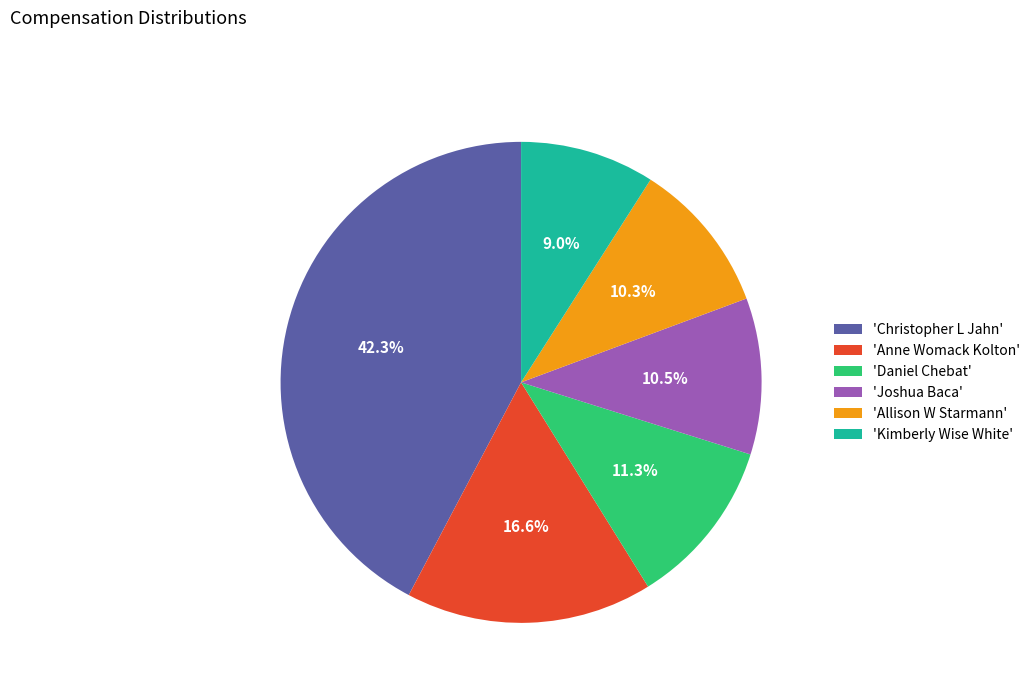

What is the ratio of the value at 'Christopher L Jahn' to the value at 'Anne Womack Kolton'?

2.5